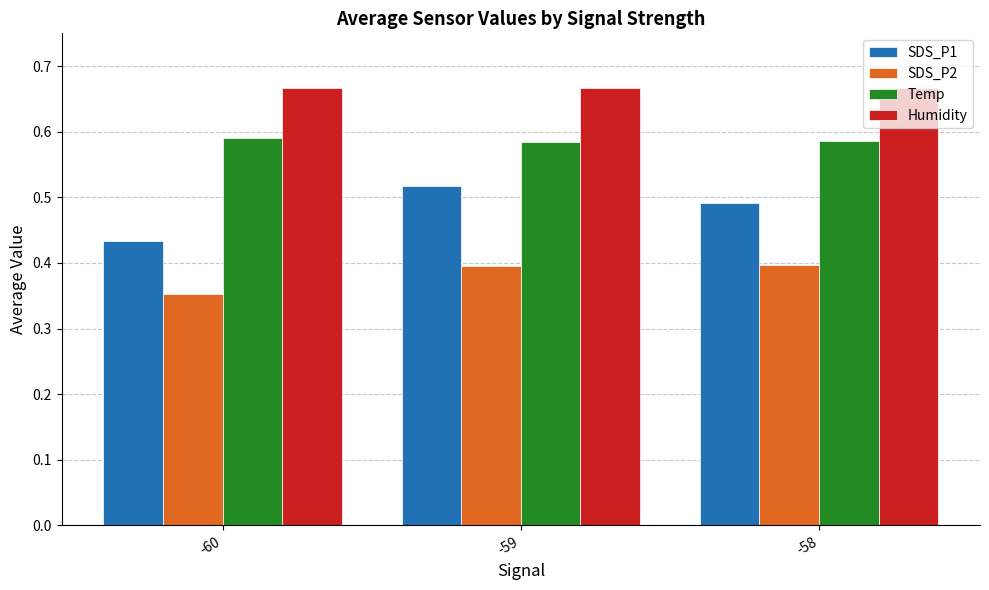

At how many categories does at least one series exceed 0?

3